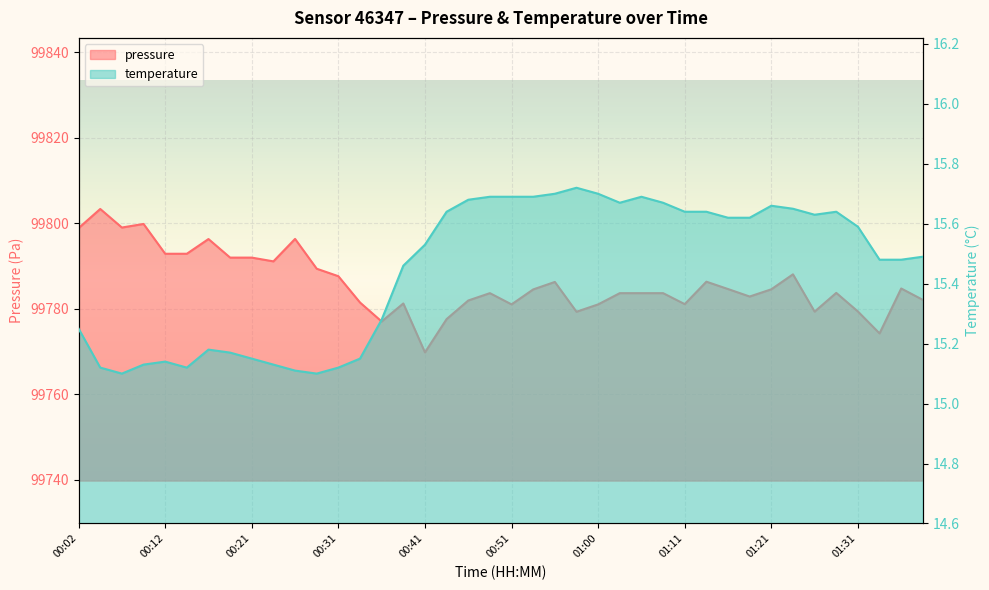

Is the value of temperature at 00:51 greater than the value of pressure at 18?

No